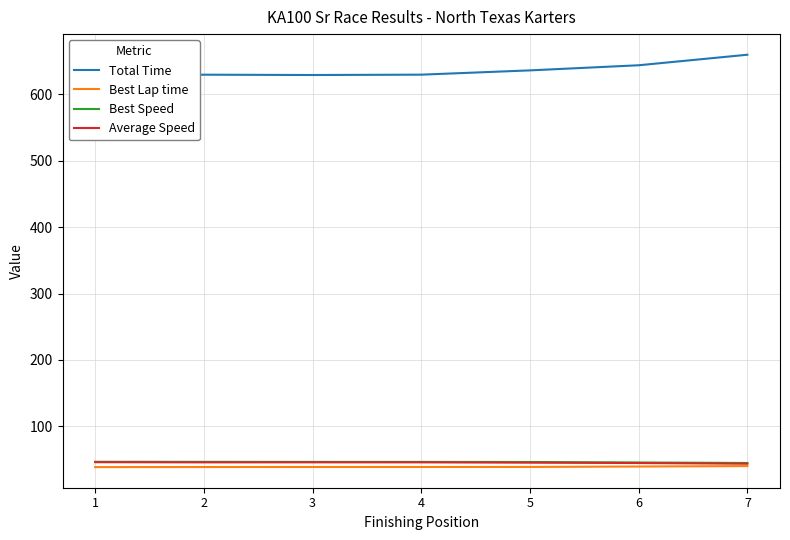

What is the value of the Average Speed point at the 4th from the left?

45.7